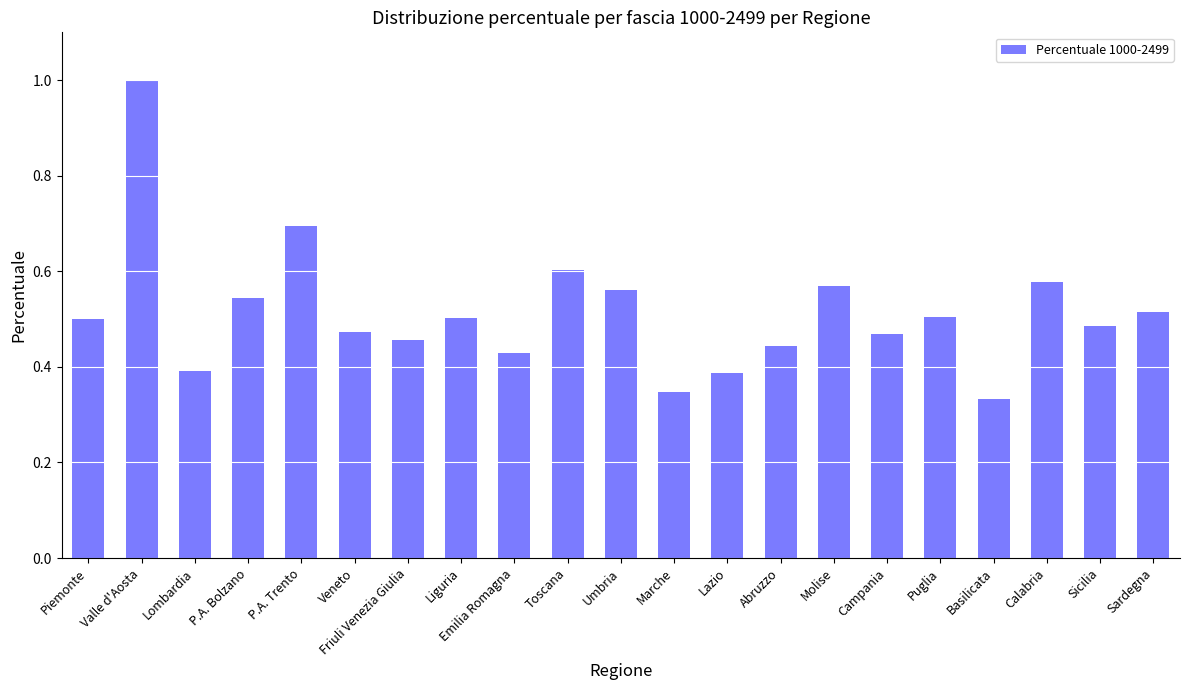

What is the change in value from P.A. Bolzano to Lazio?

-0.2